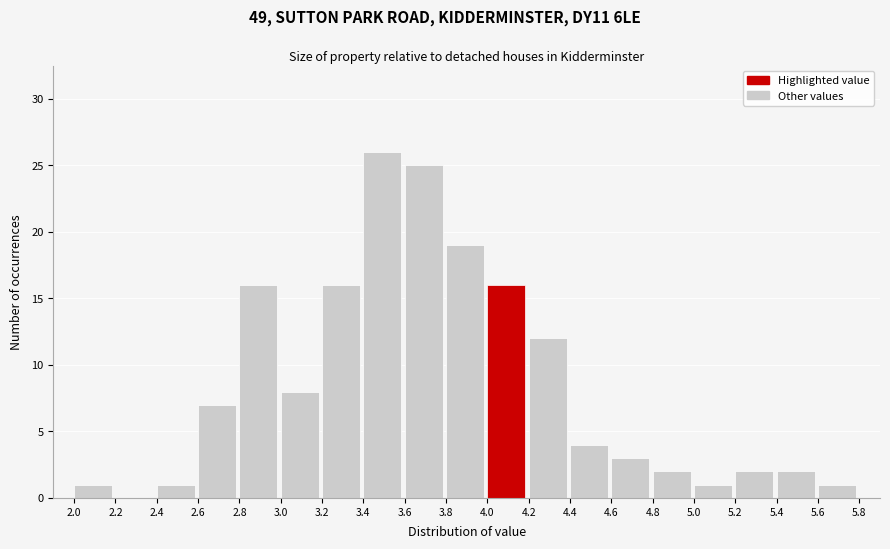

How tall is the bar that spans 2.8 to 3.0 on the x-axis? The values are not printed on the chart, so give them approximately, as read against the axis.

16